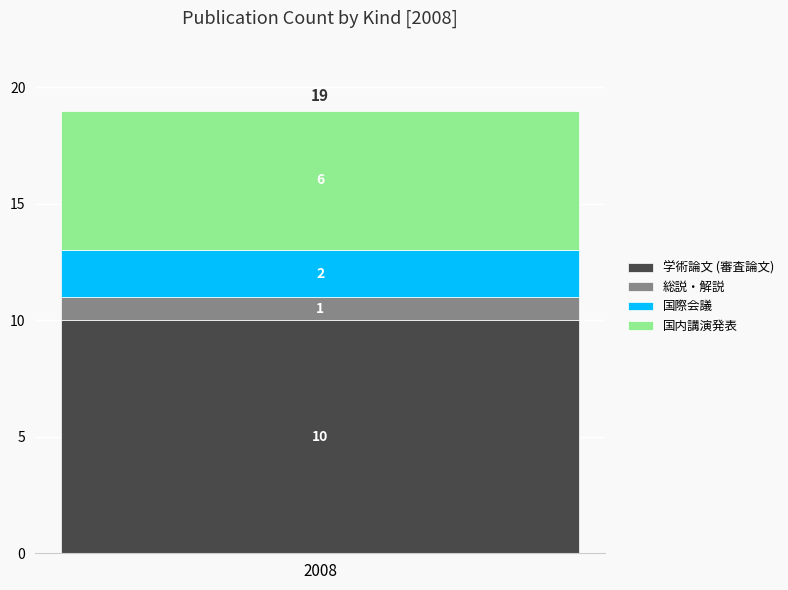

The value of 学術論文 (審査論文) at 2008 is 14. True or false?

False